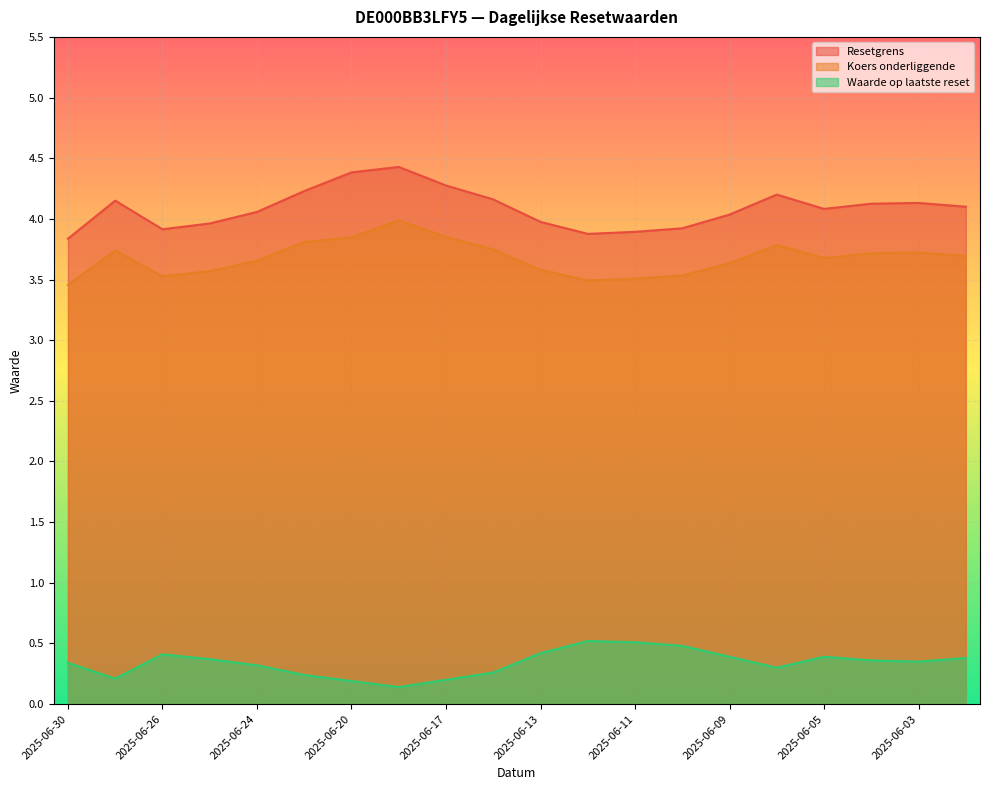

True or false: Koers onderliggende has more than 1 interior local peaks.

True